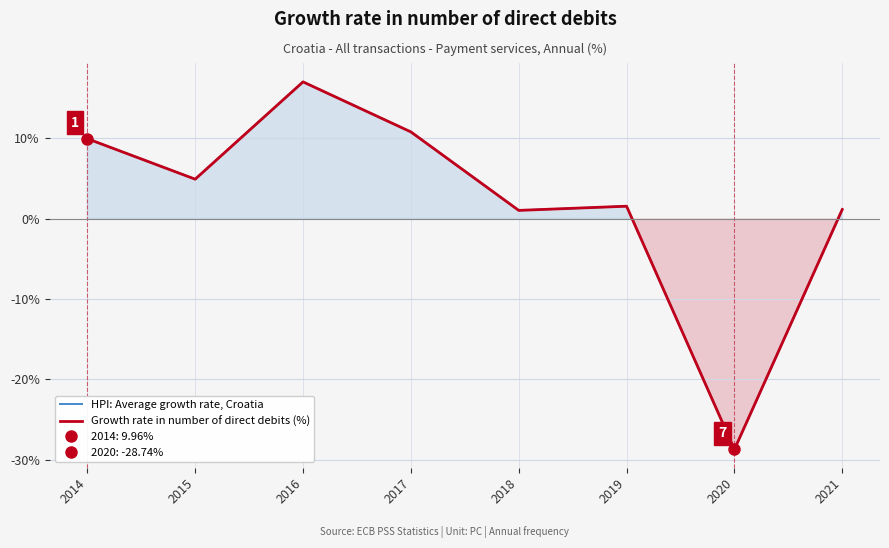

Between 2019 and 2020, which is larger?

2019